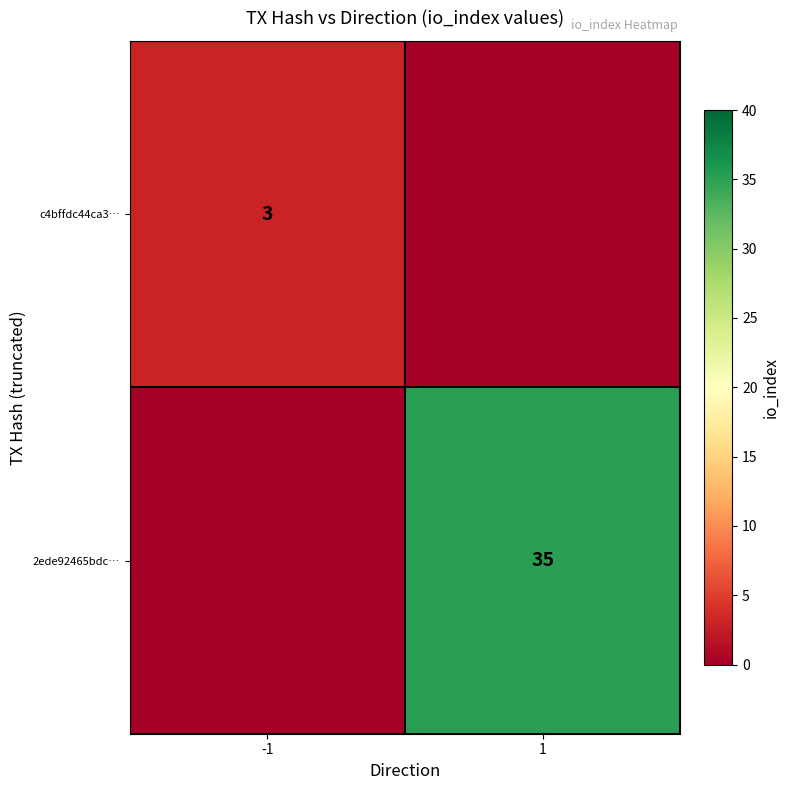

True or false: c4bffdc44ca3… has a value of 5 at -1.

False